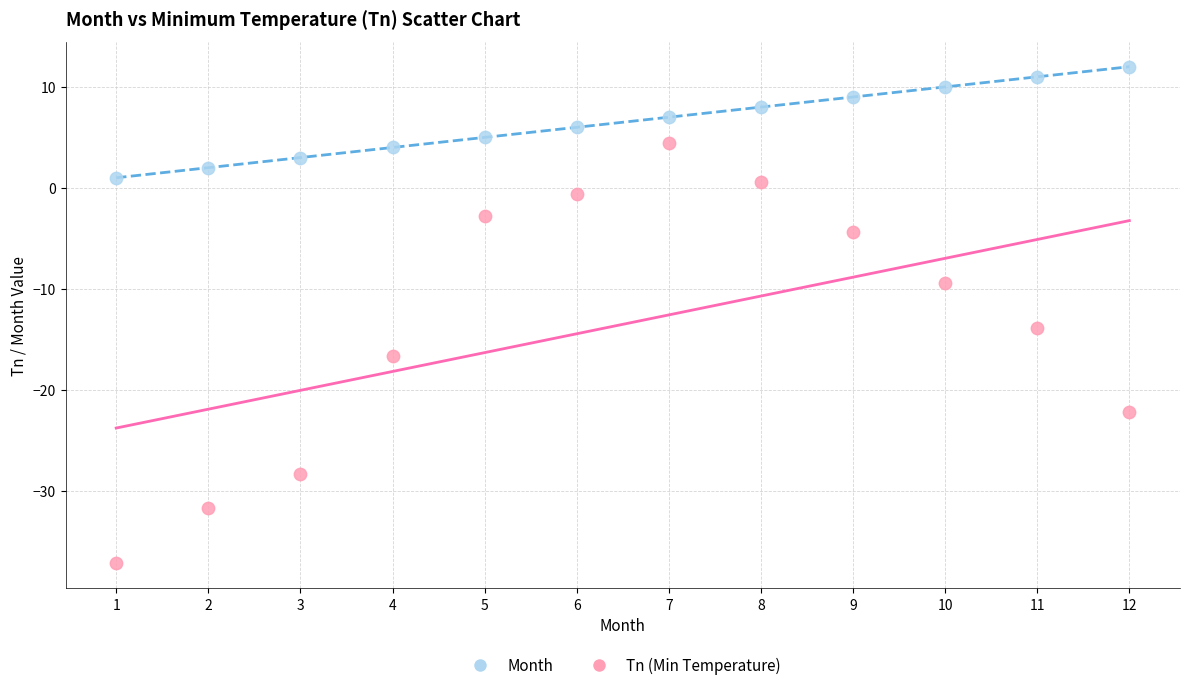

Across all series, what Y value is closest to -12?

-13.9